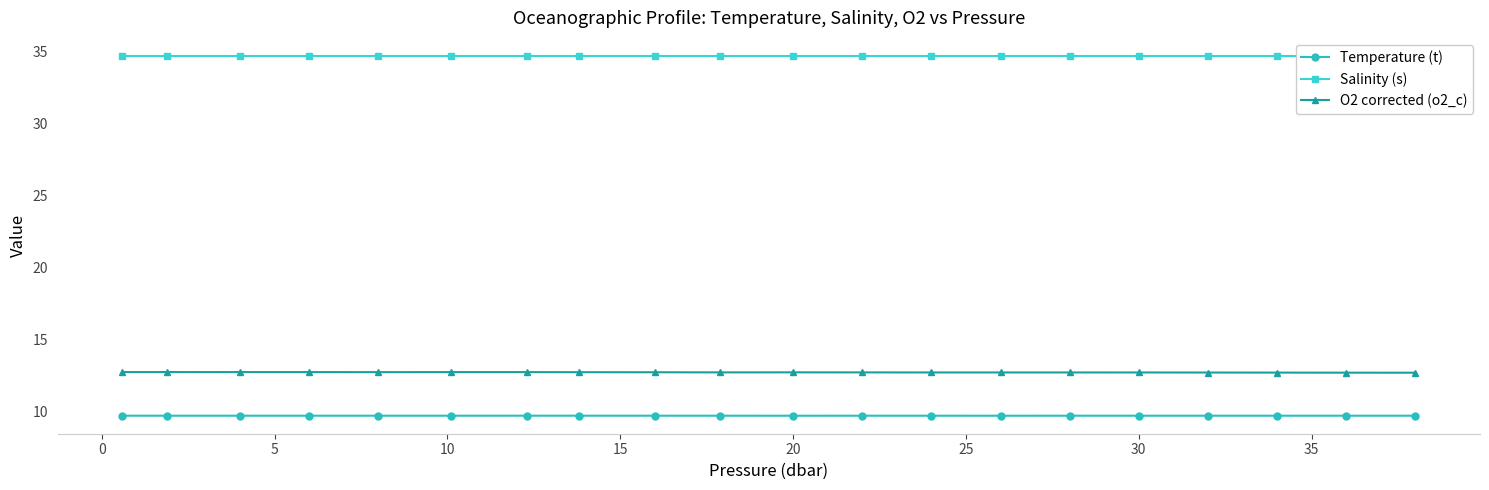

Count the O2 corrected (o2_c) values in the range 12 to 13.

20